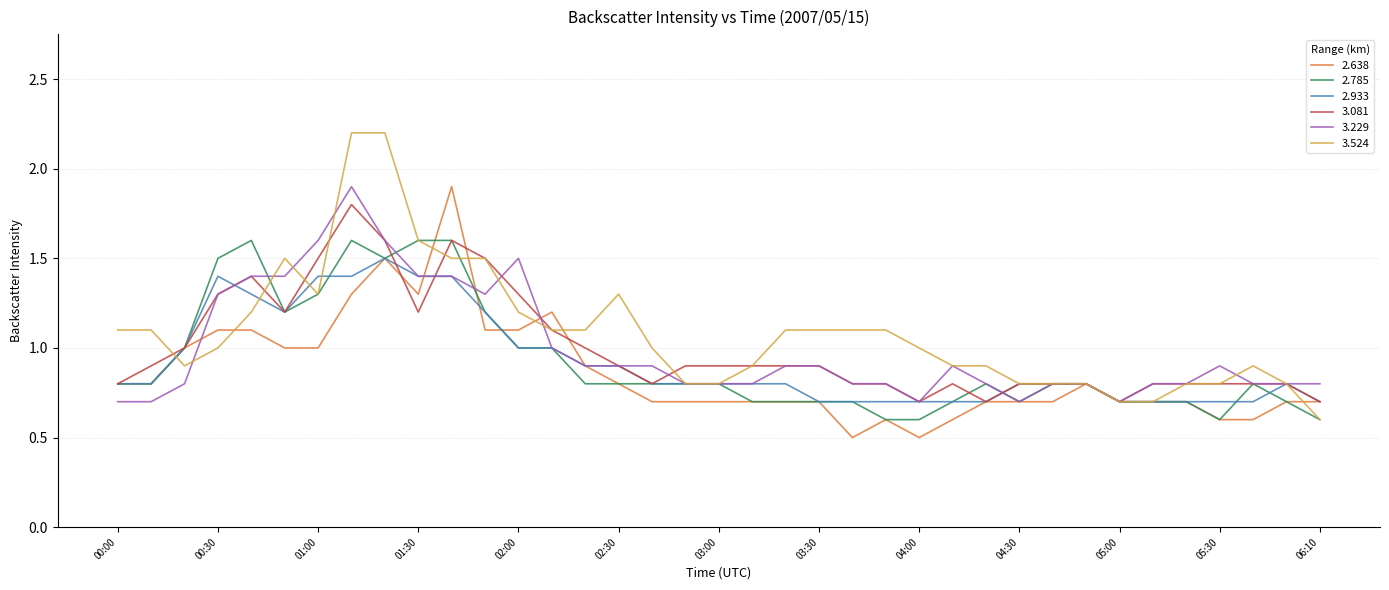

What is the highest value of the 2.933 series?

1.5